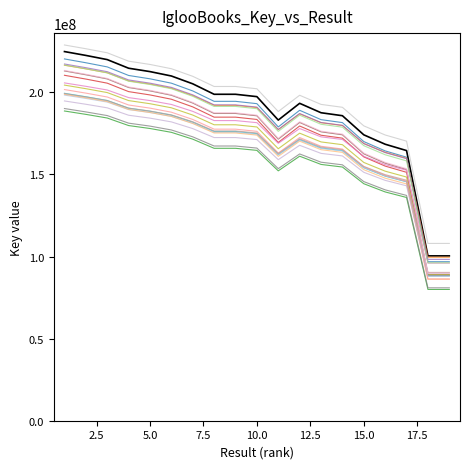

How many lines are shown in the chart?

19